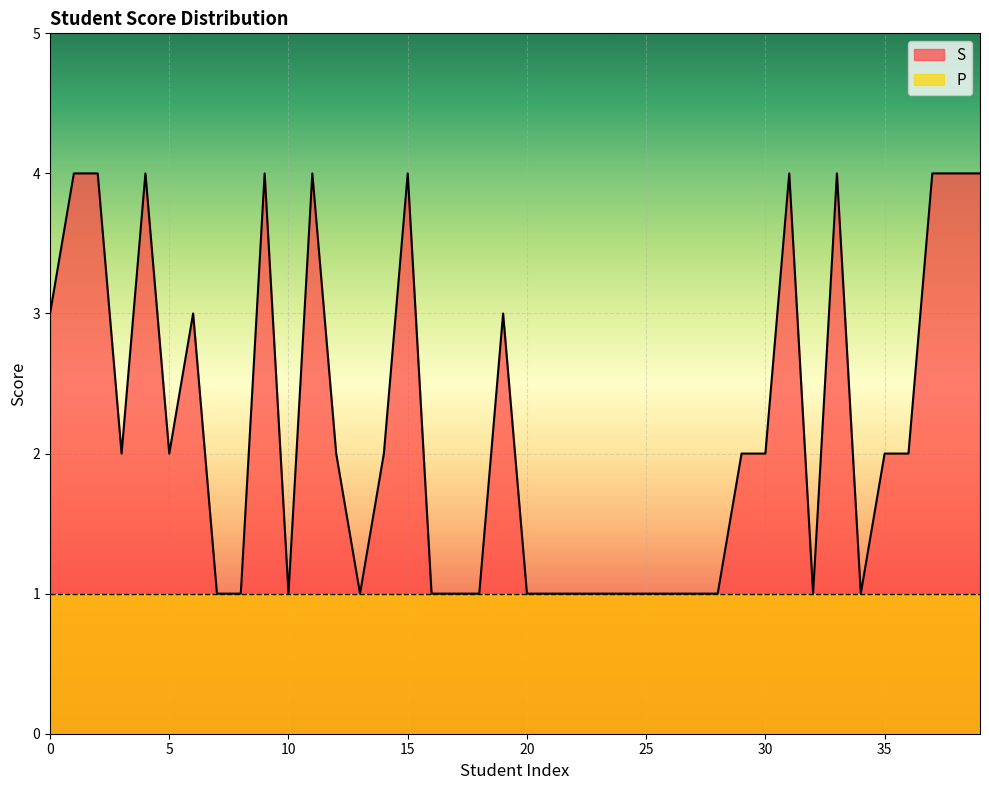

The S series shows 2 at 5. True or false?

True